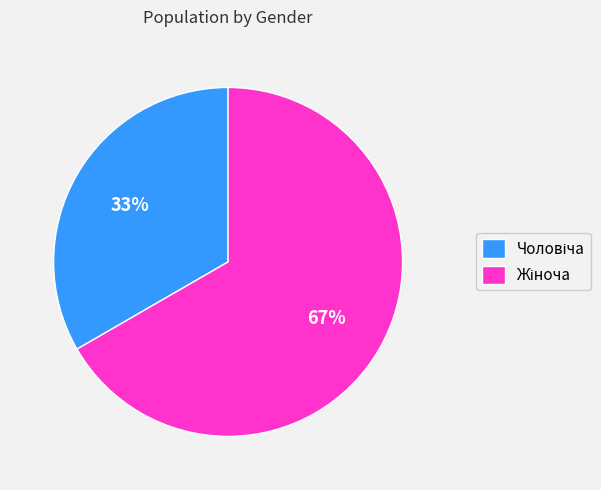

Is there a majority slice in this chart?

Yes